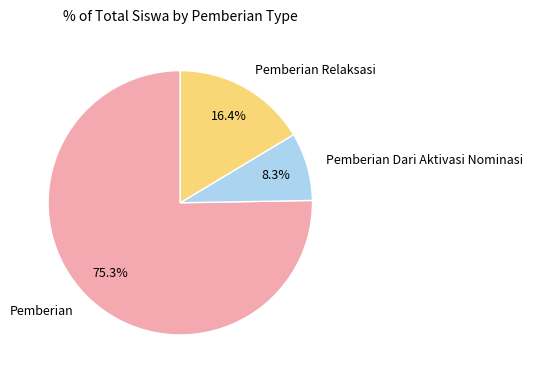

How many slices are in this pie chart?

3